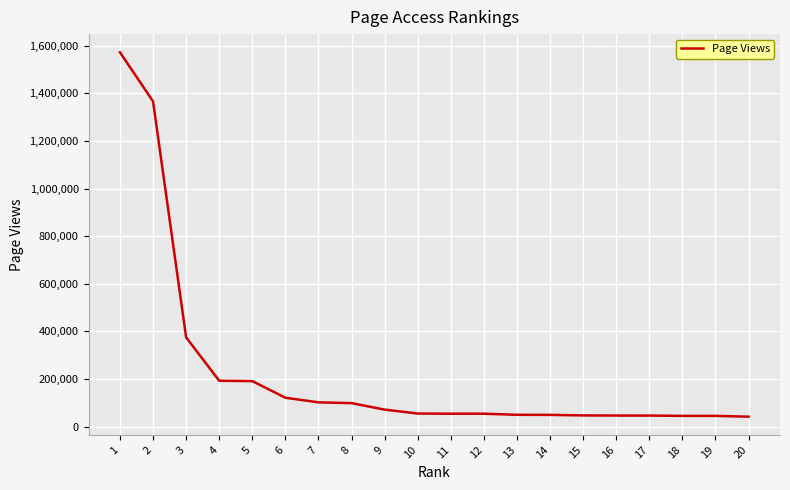

Which has a higher value, 9 or 5?

5